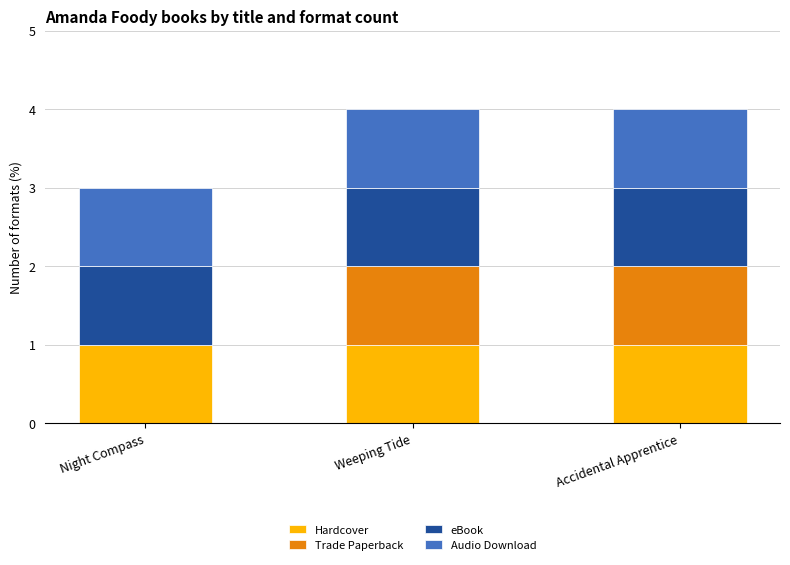

What are all the series names shown in the legend?

Hardcover, Trade Paperback, eBook, Audio Download